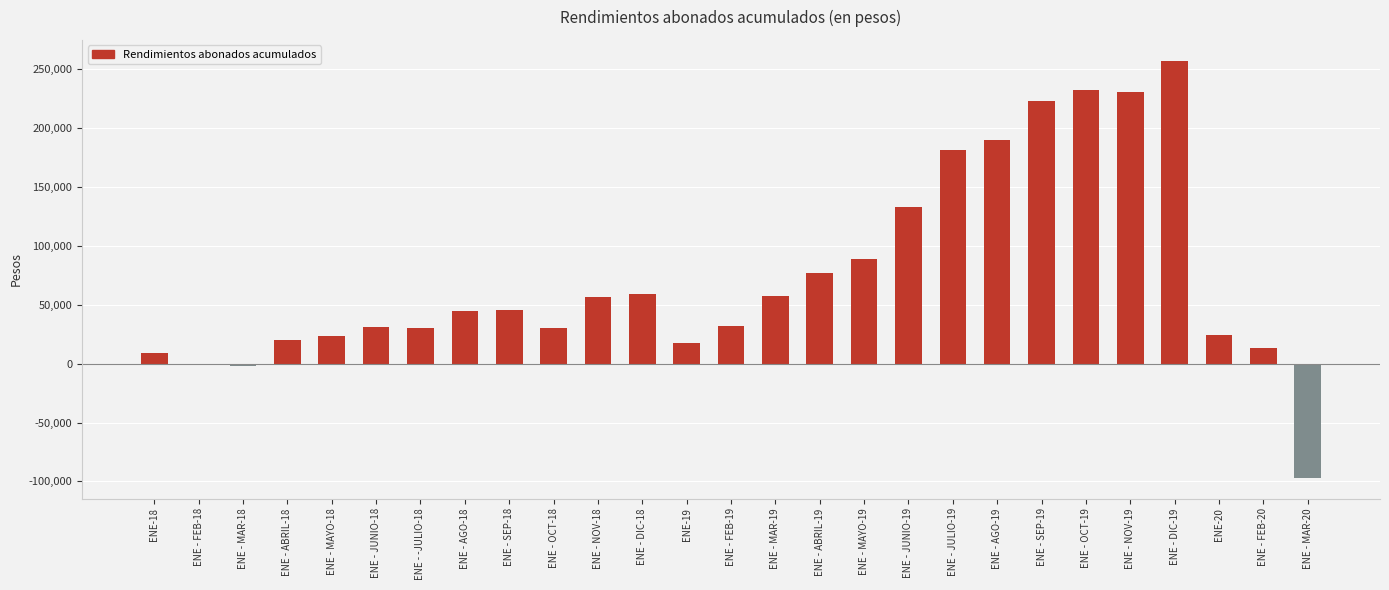

What is the maximum value shown in the chart?

257373.7